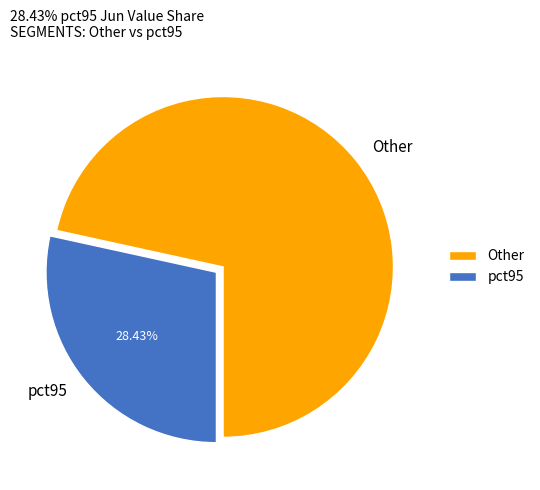

Is there a majority slice in this chart?

Yes